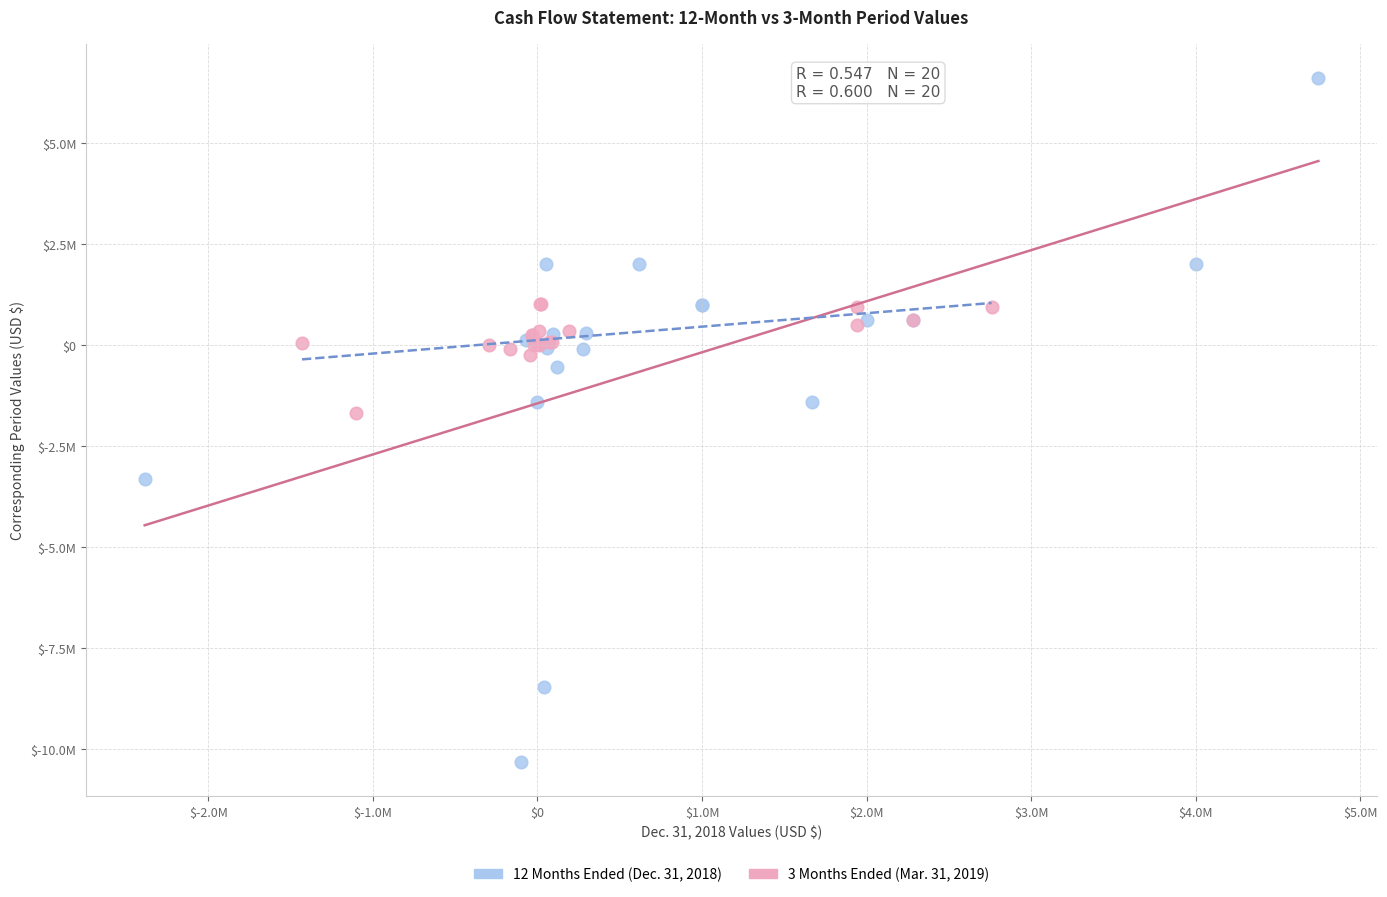

Which series contains the lowest Y value?

12 Months Ended (Dec. 31, 2018)